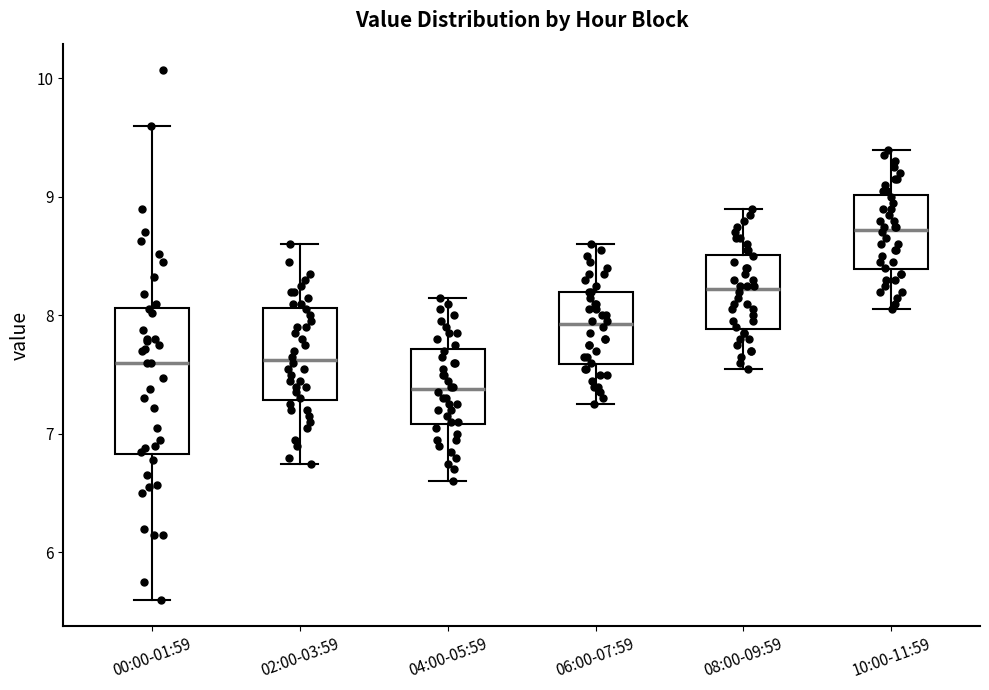

Which box is the tallest, from its lower edge to its upper edge?

00:00-01:59